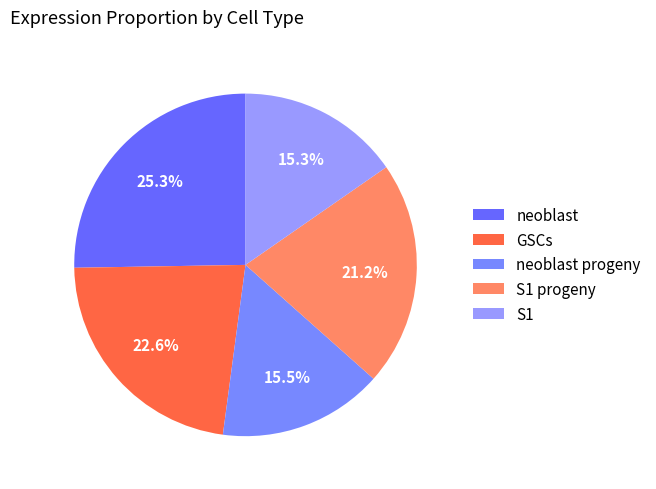

To the nearest percent, what is the average slice percentage?

20%